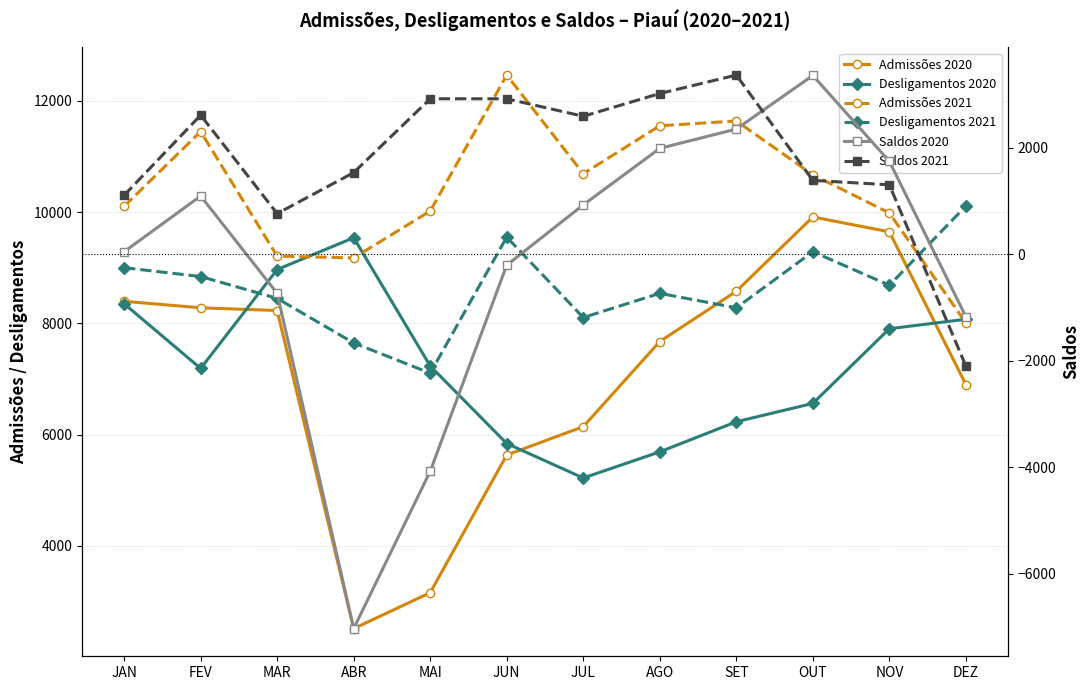

What position from the left is MAR?

3